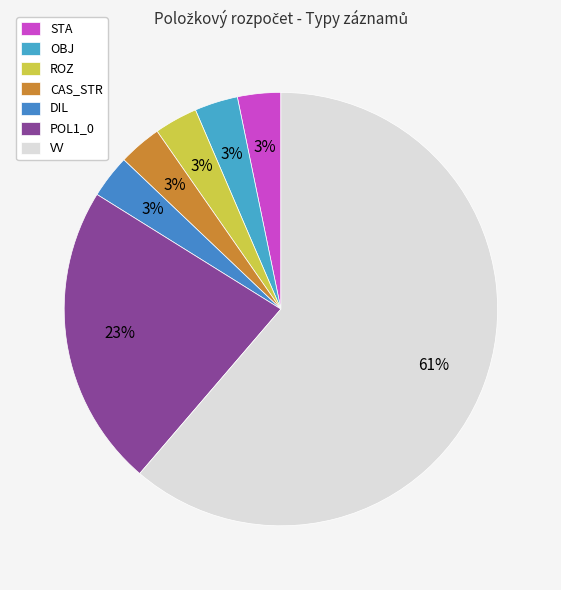

Is it true that VV is 61% of the pie?

True